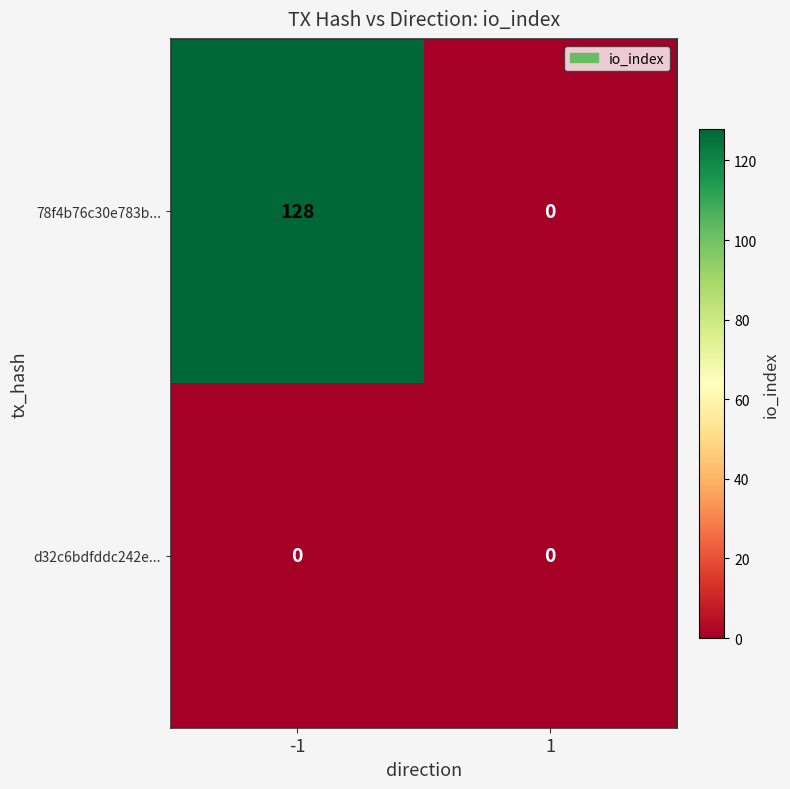

What is the sum of all 78f4b76c30e783b... values?

128